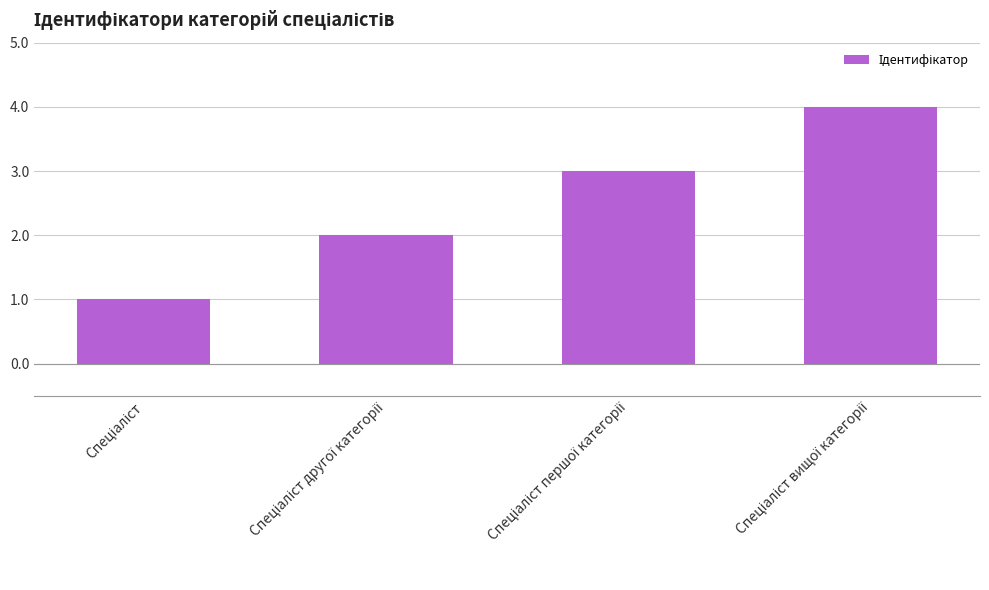

What is the sum of all values?

10